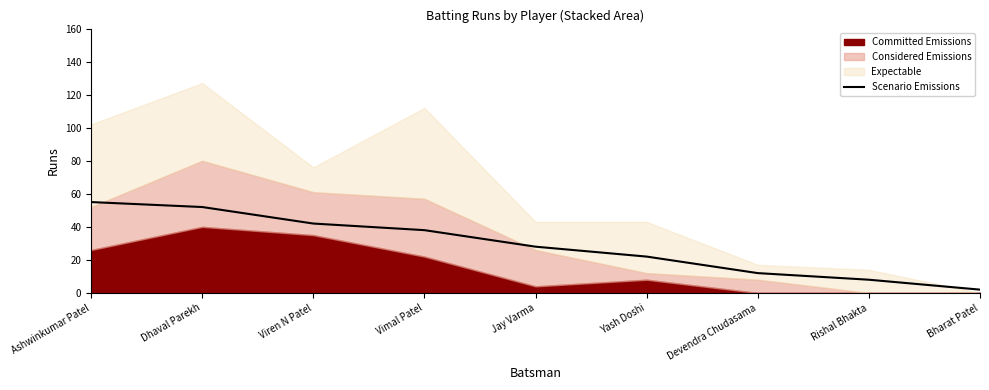

Reading right to left, extract all data points from this chart.

Bharat Patel=2	Rishal Bhakta=8	Devendra Chudasama=12	Yash Doshi=22	Jay Varma=28	Vimal Patel=38	Viren N Patel=42	Dhaval Parekh=52	Ashwinkumar Patel=55